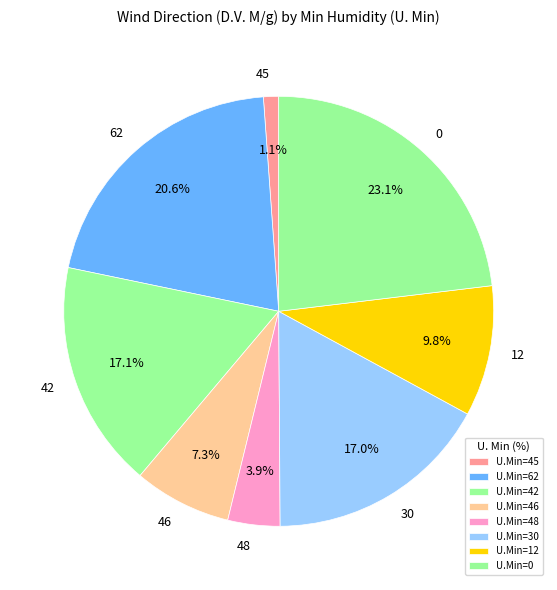

What percentage is the 48 slice, to the nearest percent?

4%